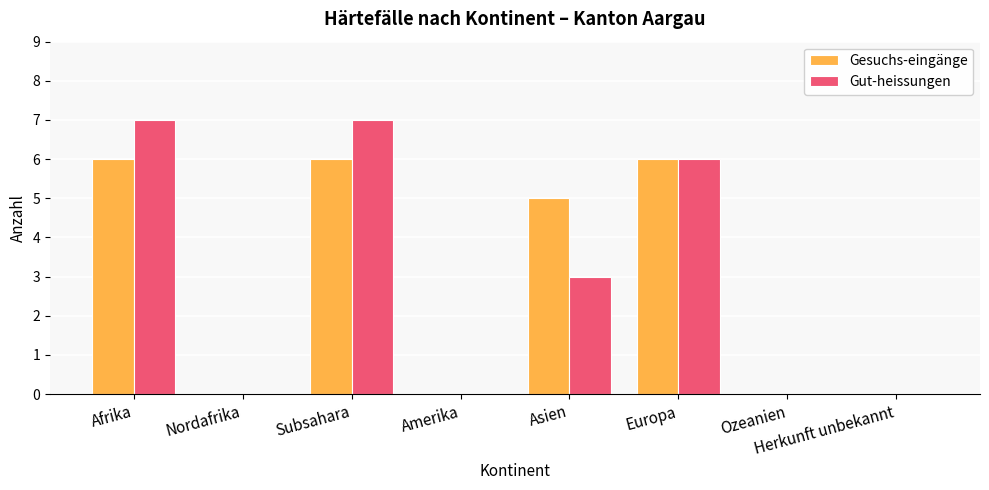

How many groups of bars are there?

8